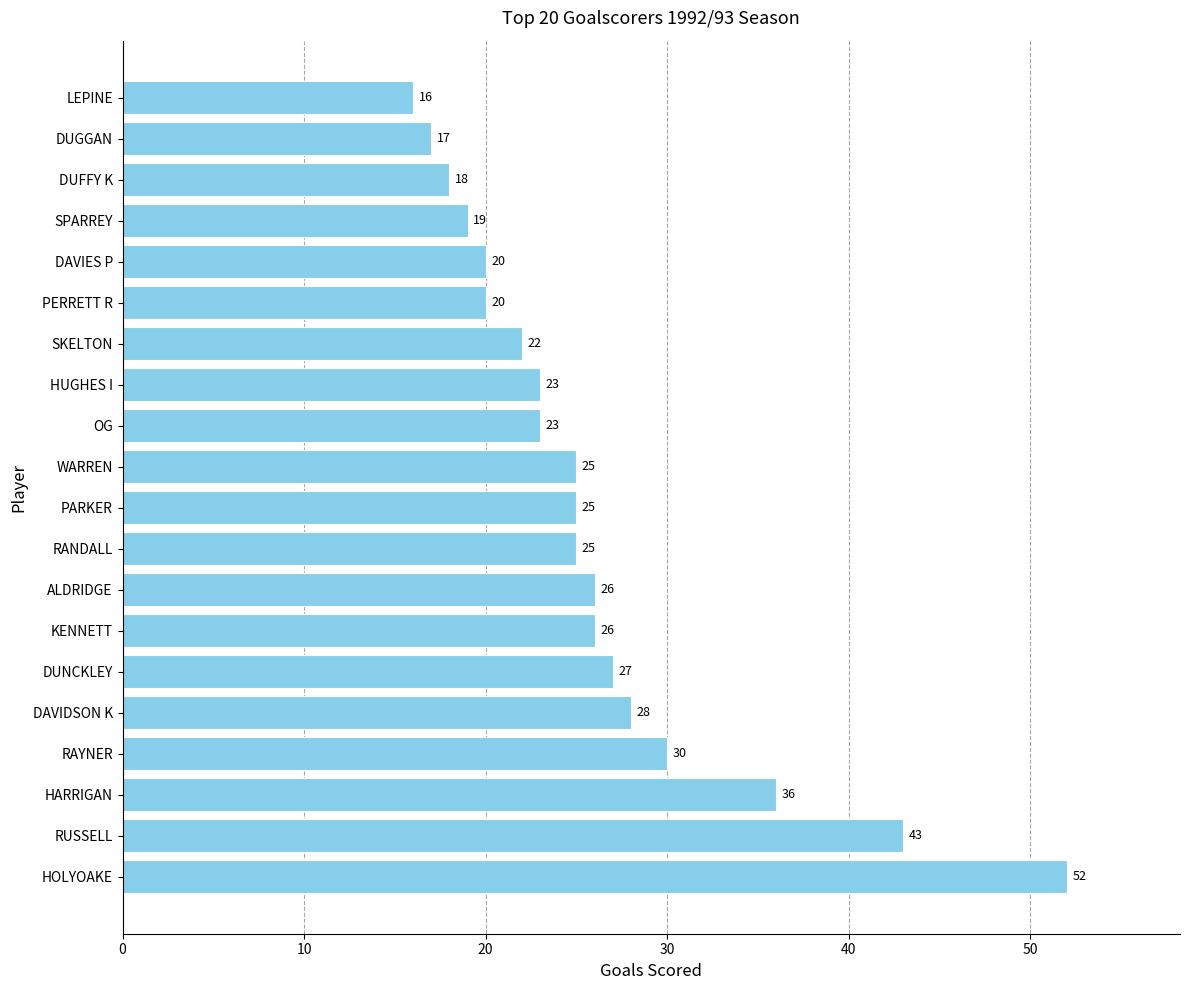

Which category has the lowest value across all series?

LEPINE